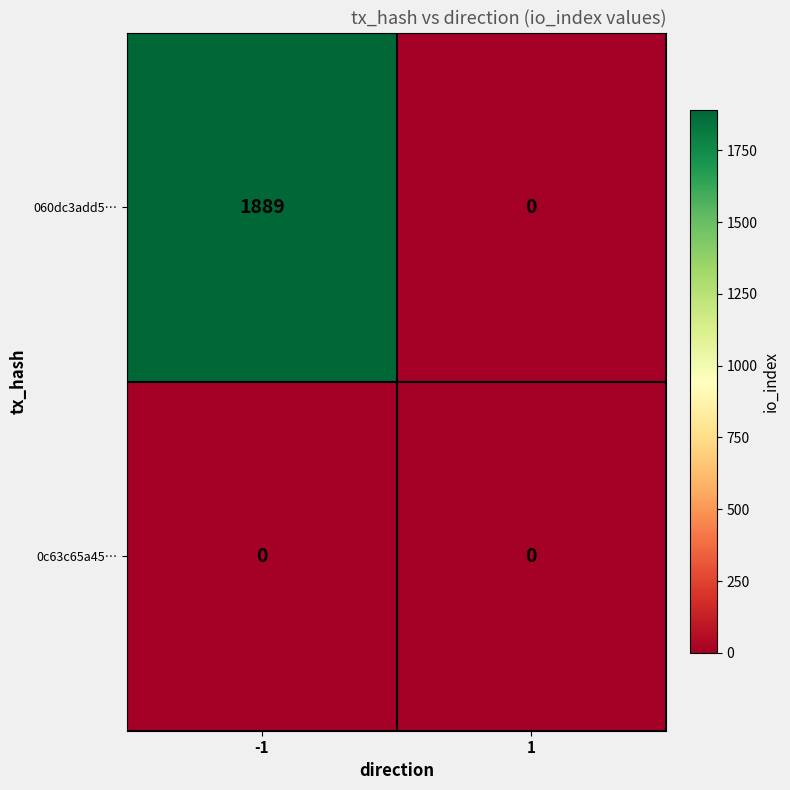

Reading left to right, list all the values displayed in this chart.

060dc3add5…: 1889	0
0c63c65a45…: 0	0